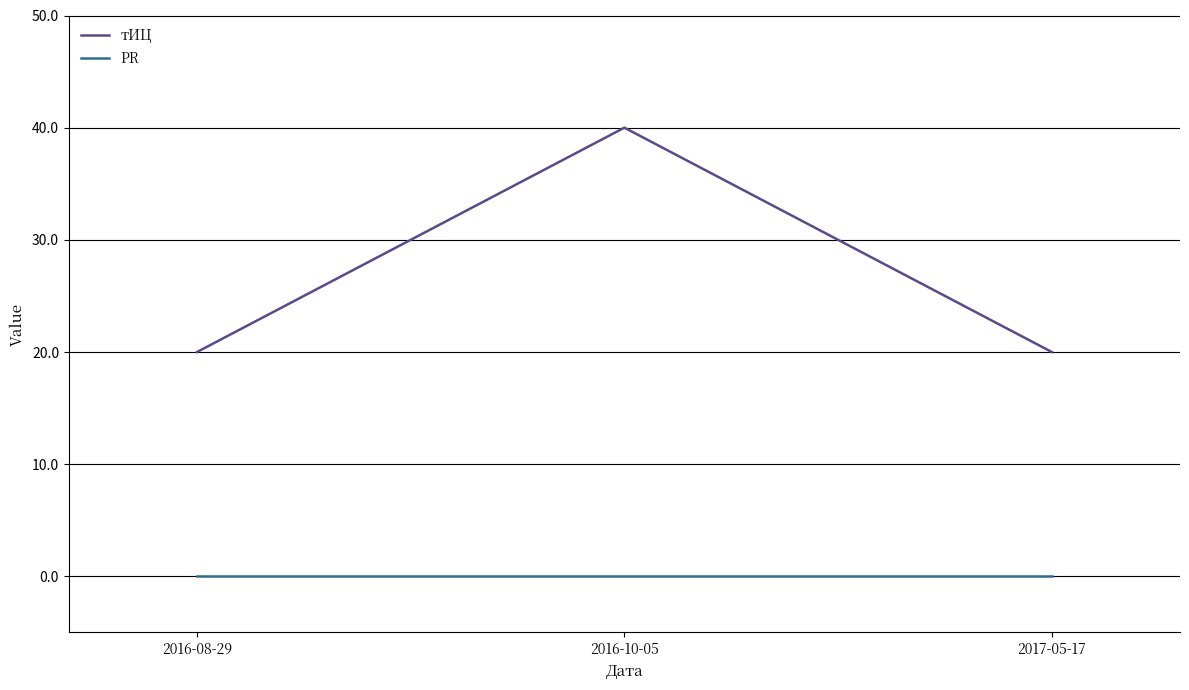

Reading left to right, transcribe all the data shown in this chart.

тИЦ: 2016-08-29=20	2016-10-05=40	2017-05-17=20
PR: 2016-08-29=0	2016-10-05=0	2017-05-17=0